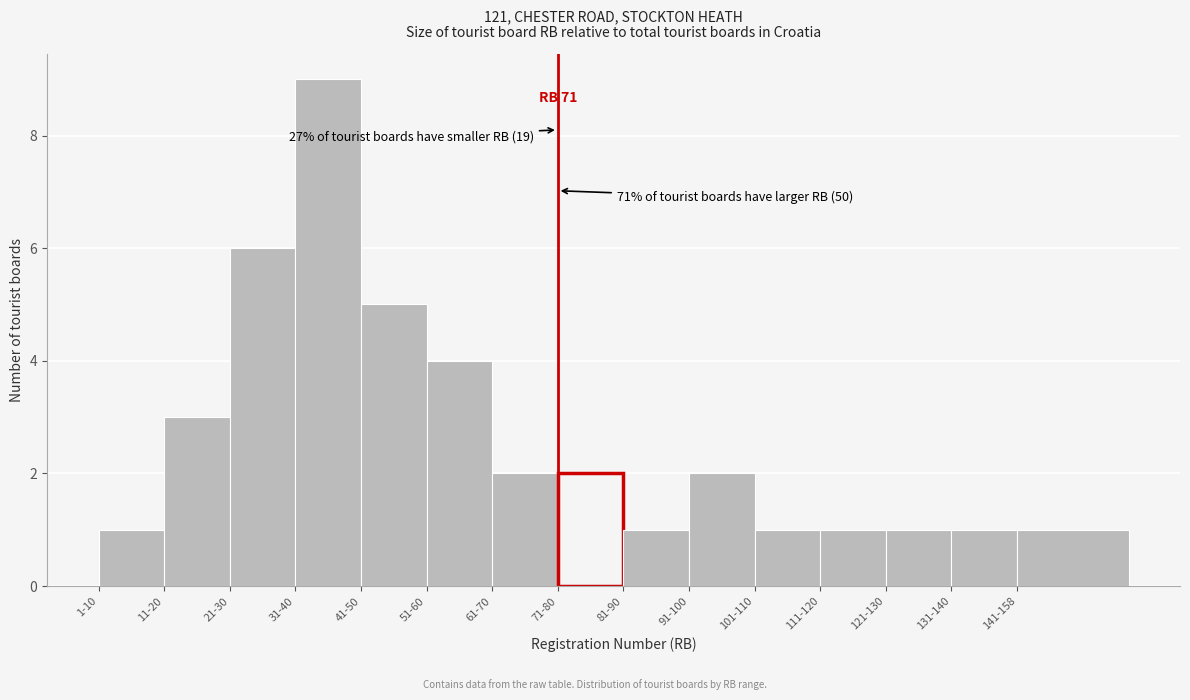

Reading left to right, list all the values displayed in this chart.

1	3	6	9	5	4	2	2	1	2	1	1	1	1	1